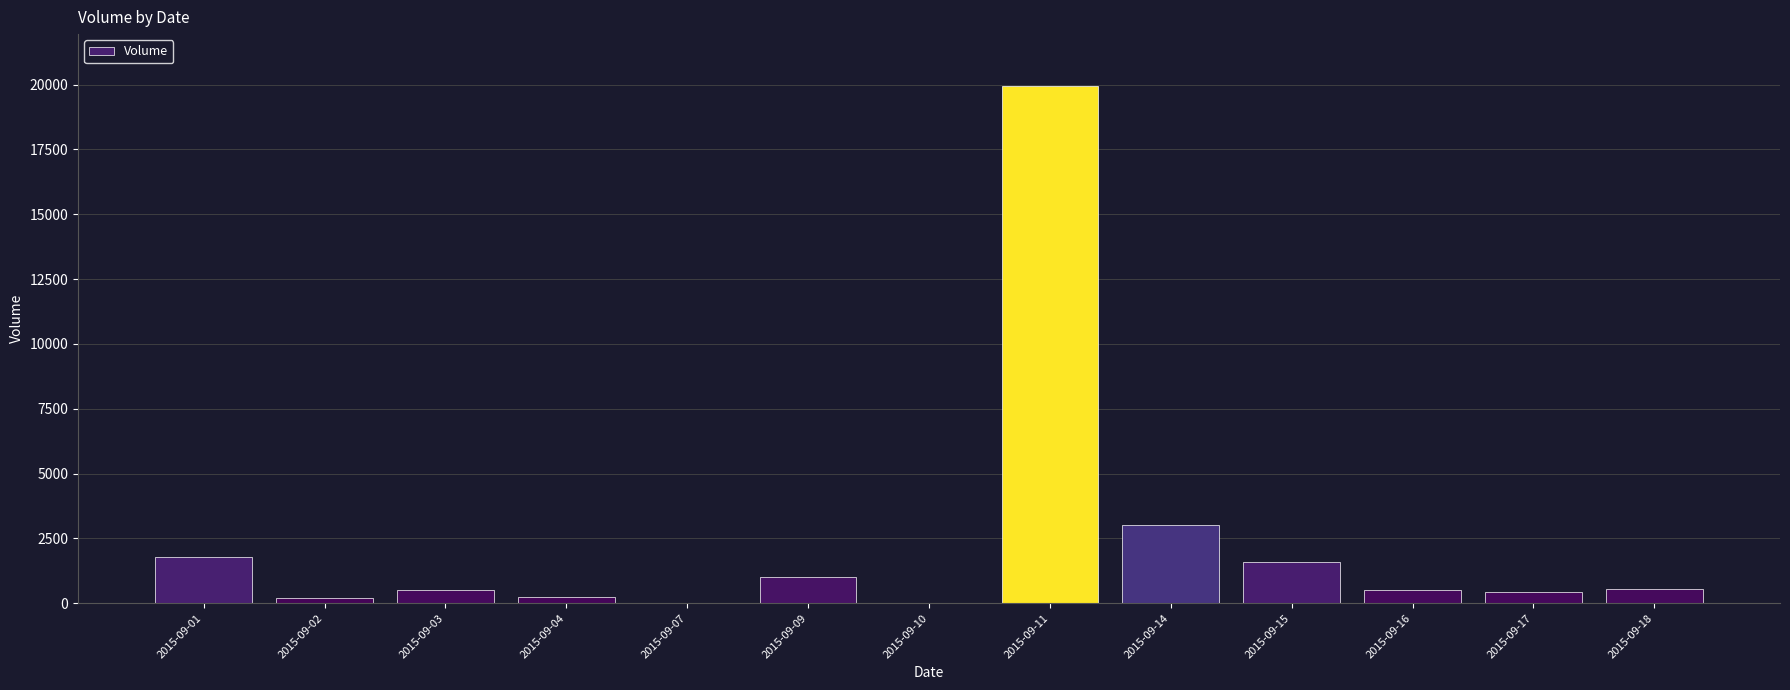

The value at 2015-09-14 is 3004. True or false?

True